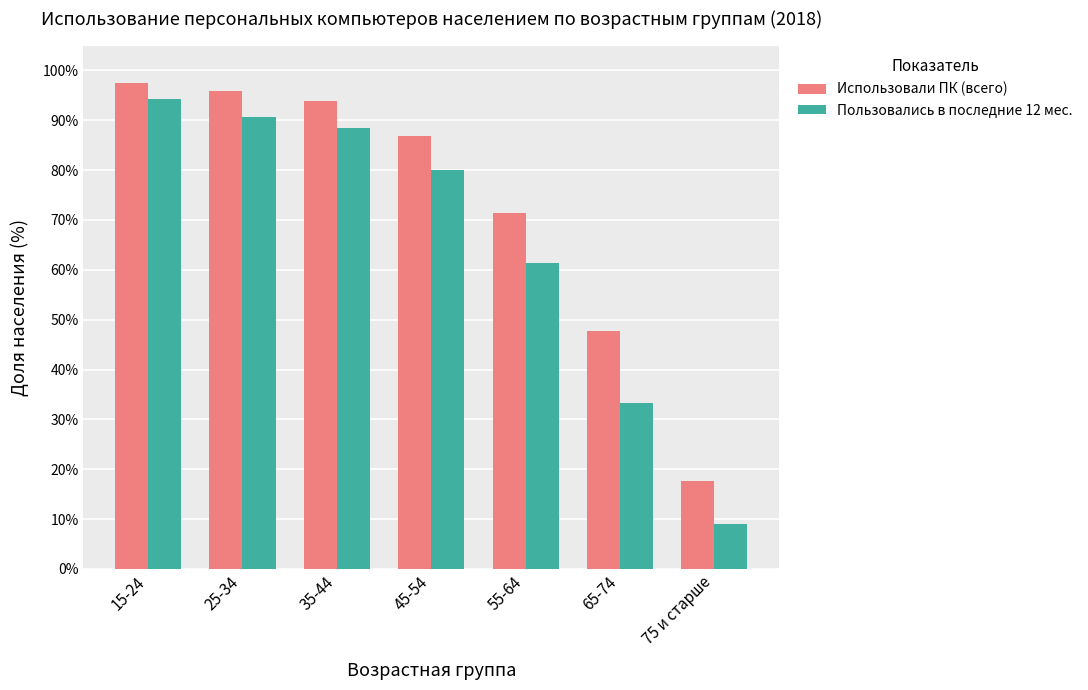

What is the difference between the maximum and minimum values in the Пользовались в последние 12 мес. series?

85.1